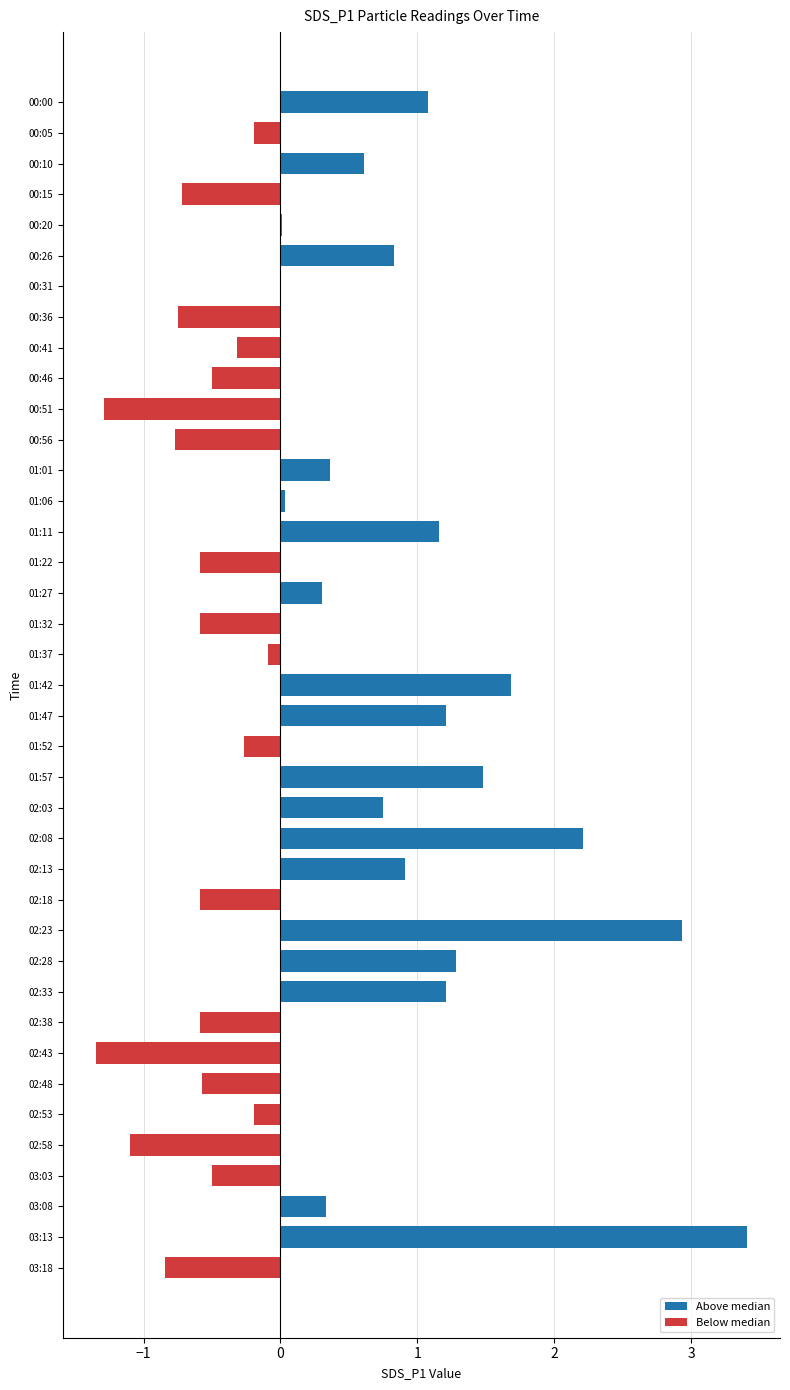

True or false: the data shows -0.6 at 01:32.

True